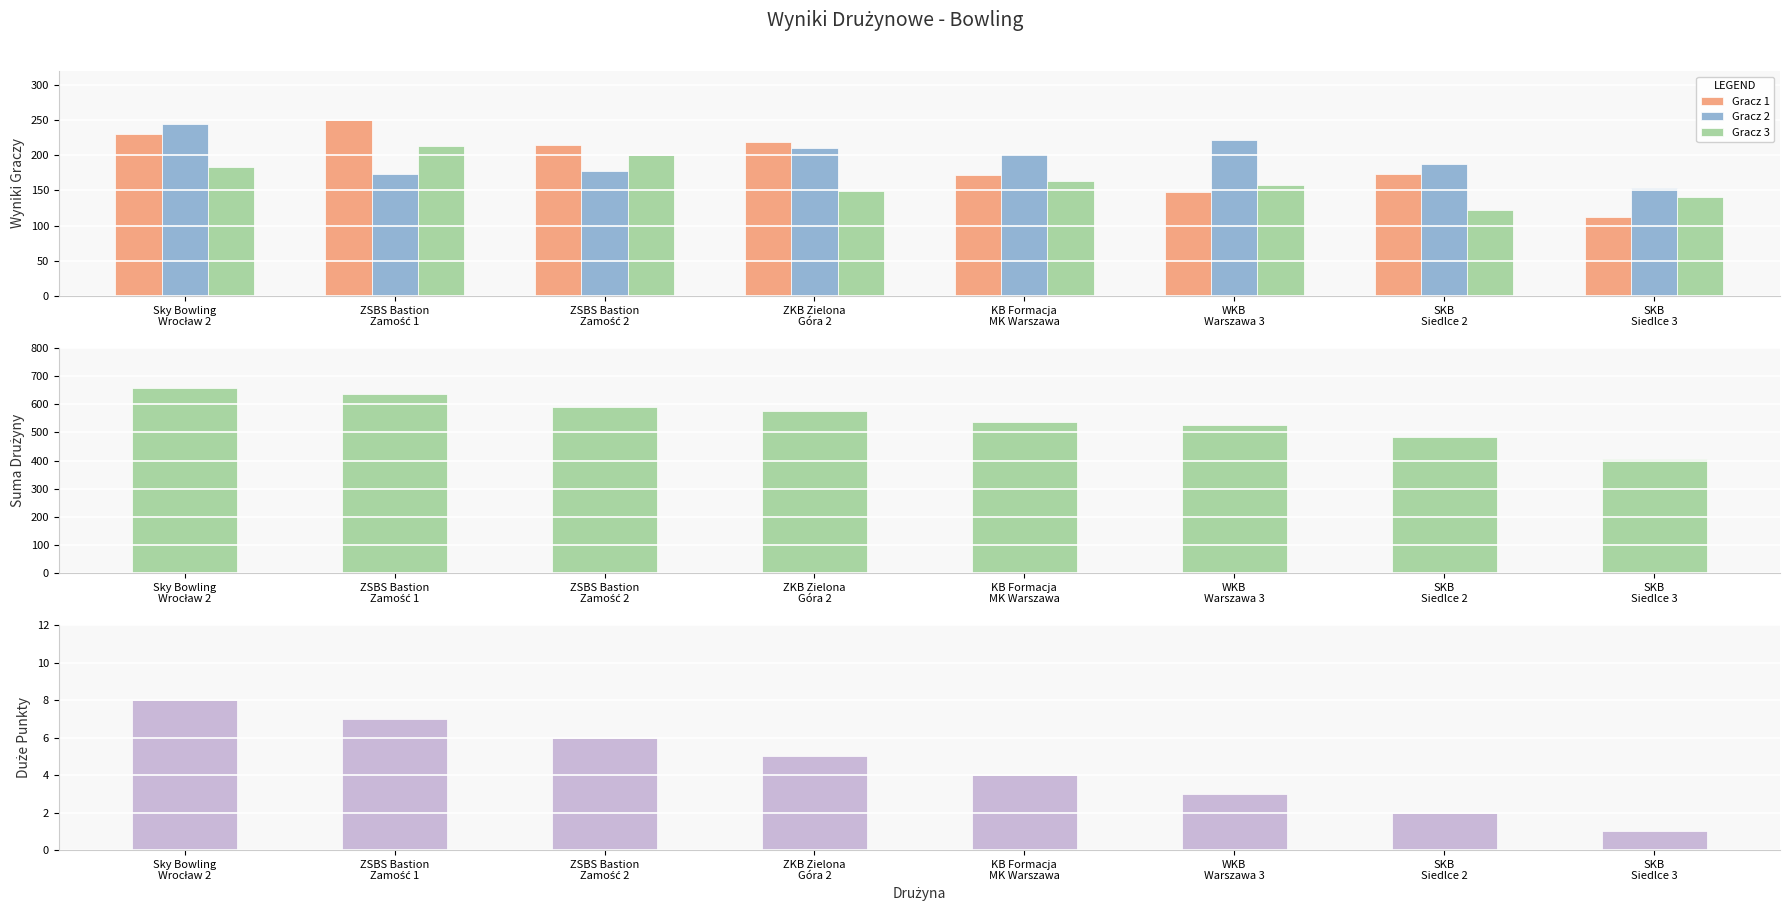

List the series in order of their peak value, lowest first.

Duże PKT, Gracz 3, Gracz 2, Gracz 1, Suma drużyny